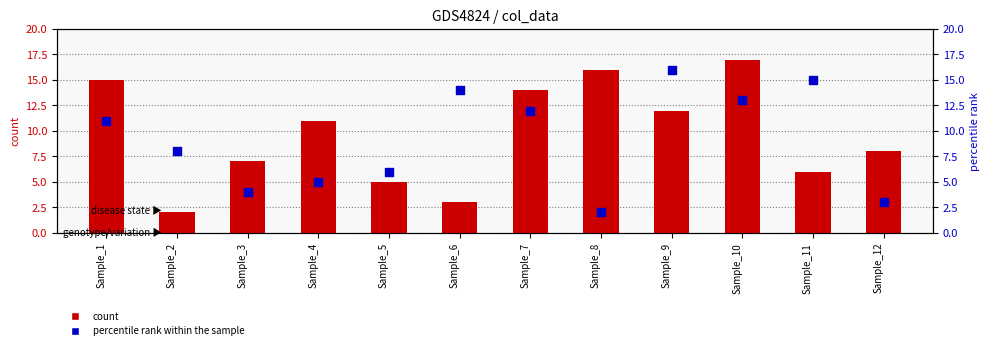

What are all the series names shown in the legend?

count, percentile rank within the sample